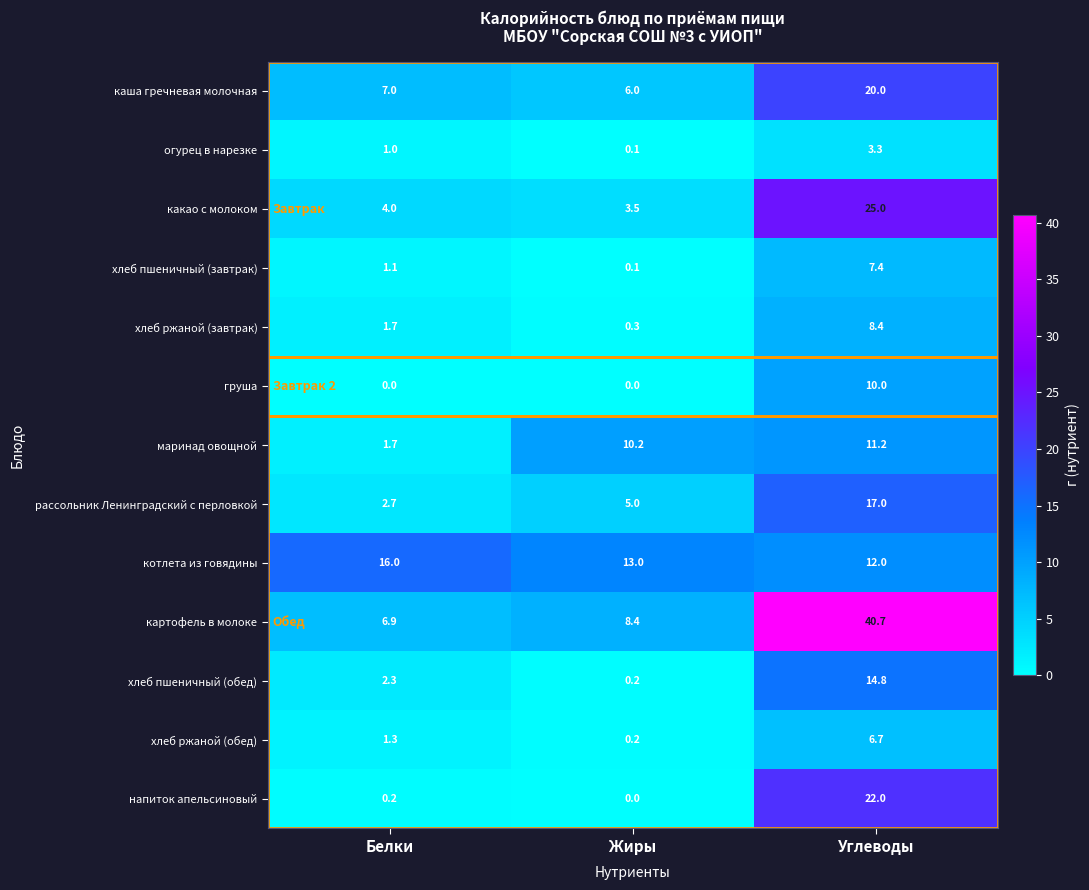

How many categories are shown in the chart?

3